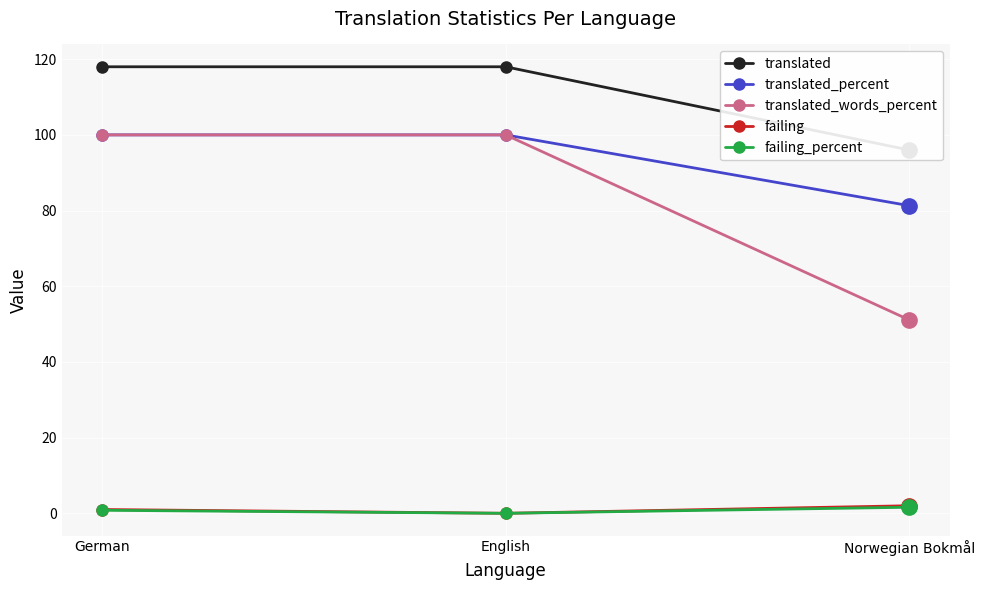

What position from the right is English?

2